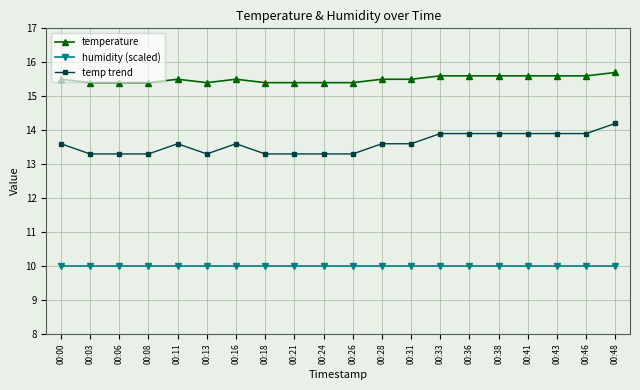

True or false: temperature and humidity (scaled) cross at least once.

False